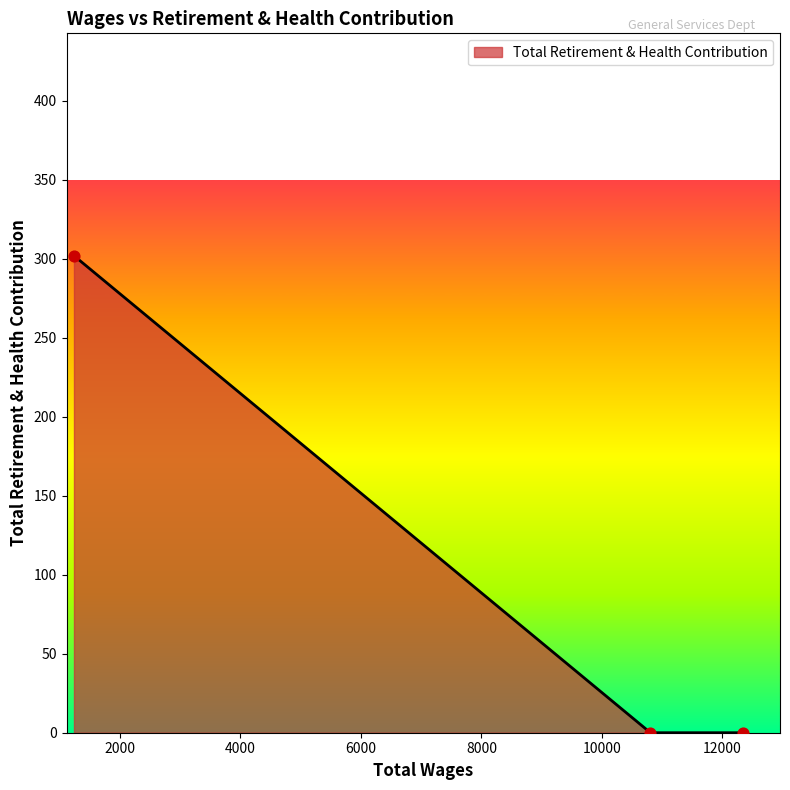

What is the difference between the maximum and minimum values?

302